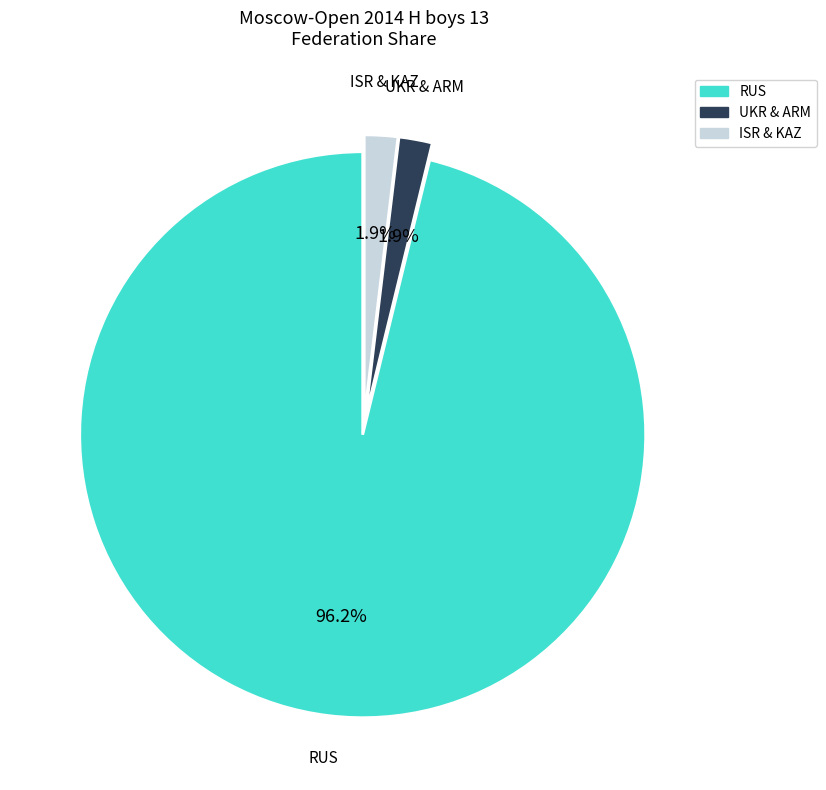

Between UKR & ARM and RUS, which is larger?

RUS